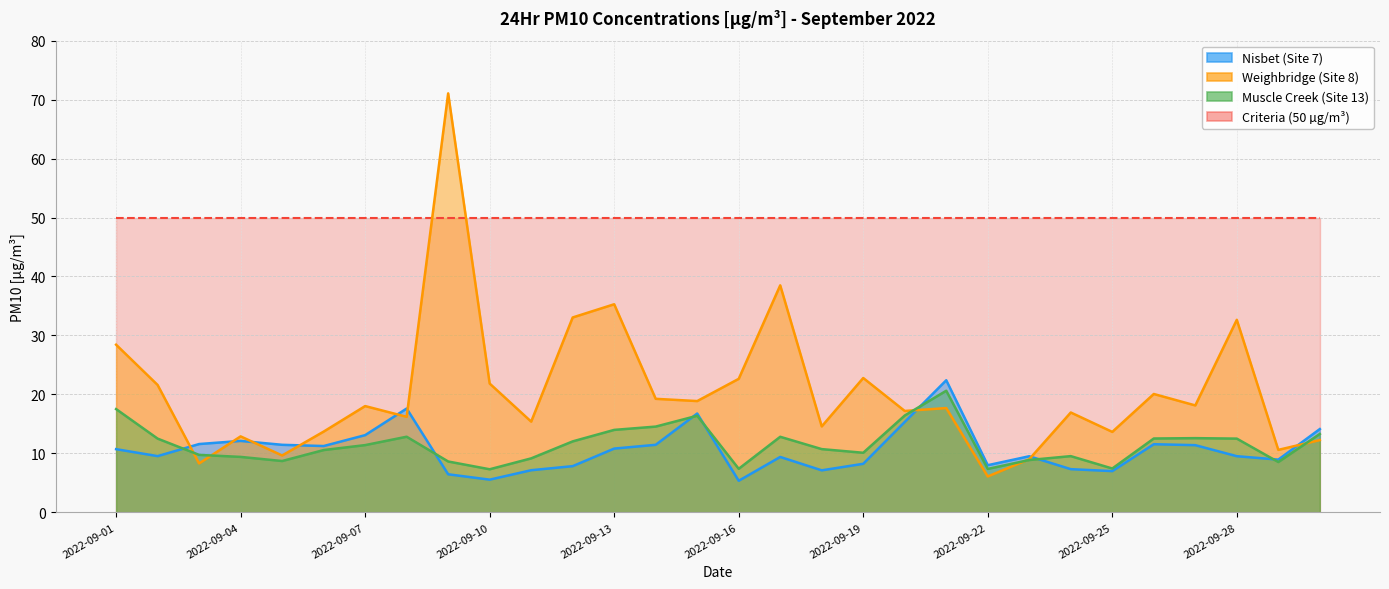

Does the chart display data point markers on the line(s)?

No